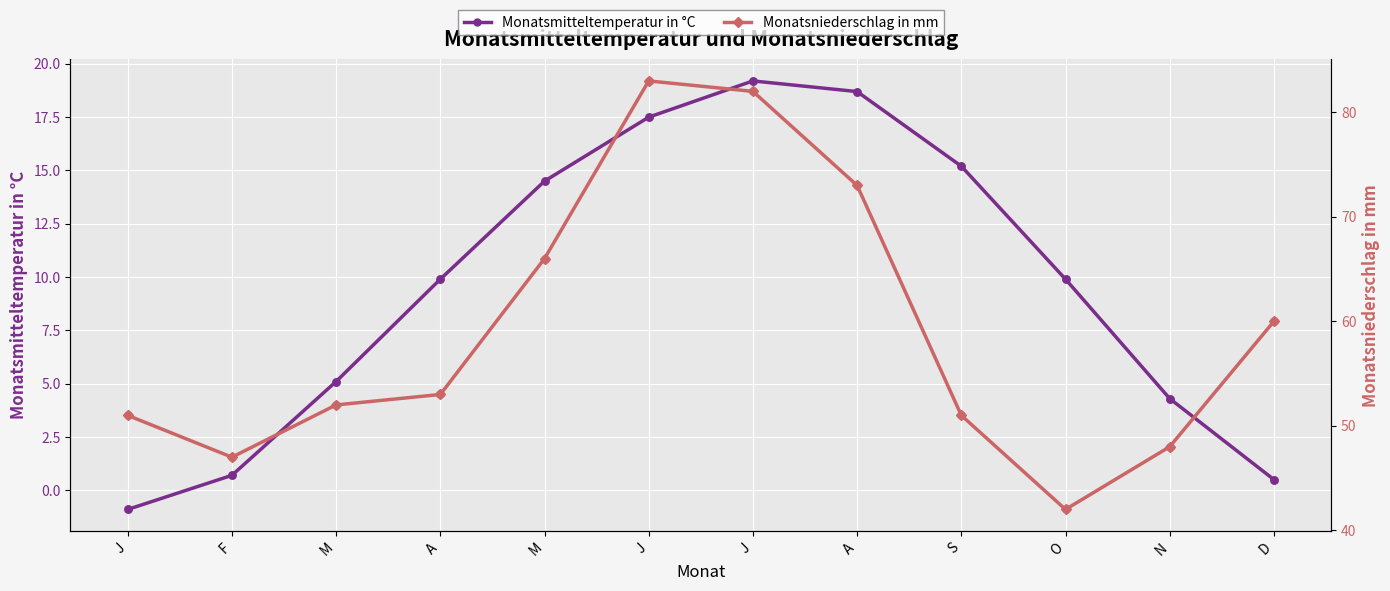

At which category is the sum across all series the highest?

J